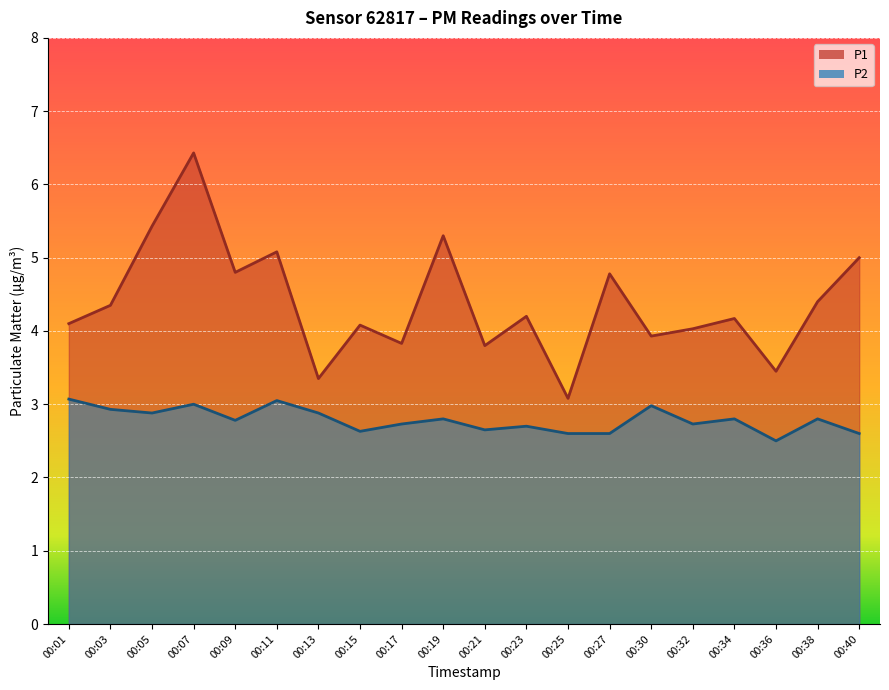

At how many categories does at least one series exceed 2?

20